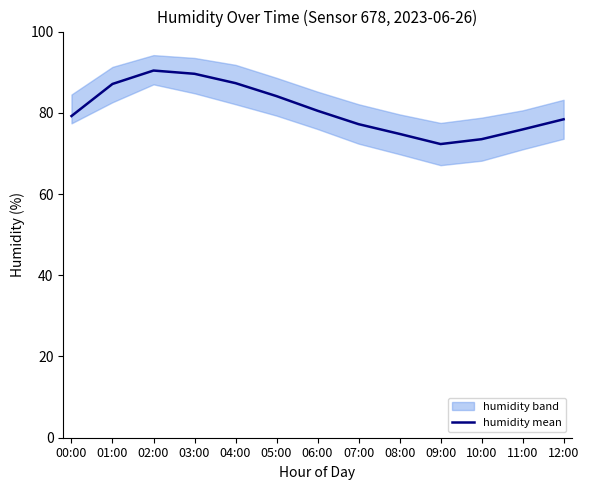

What is the sum of the values at 03:00 and 00:00?

168.8